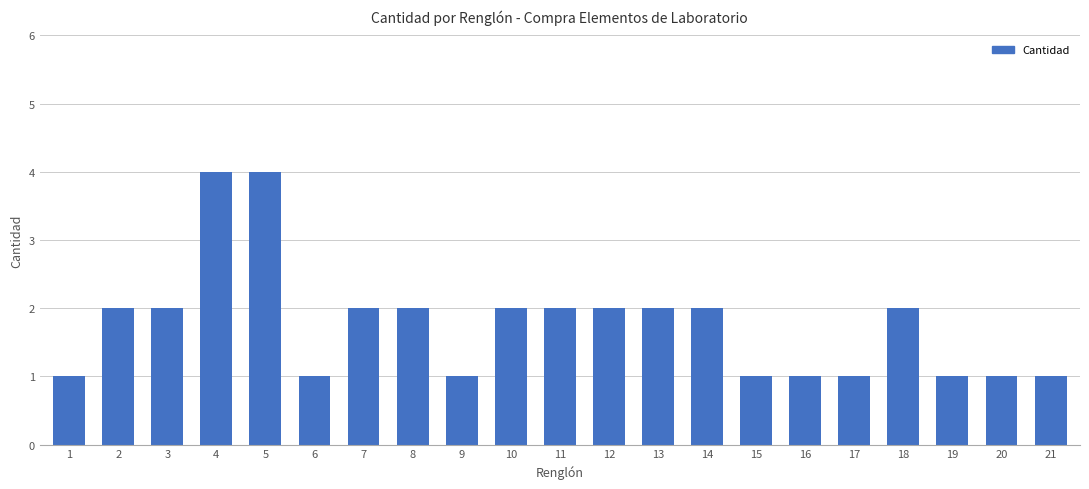

Does the chart contain stacked bars?

No